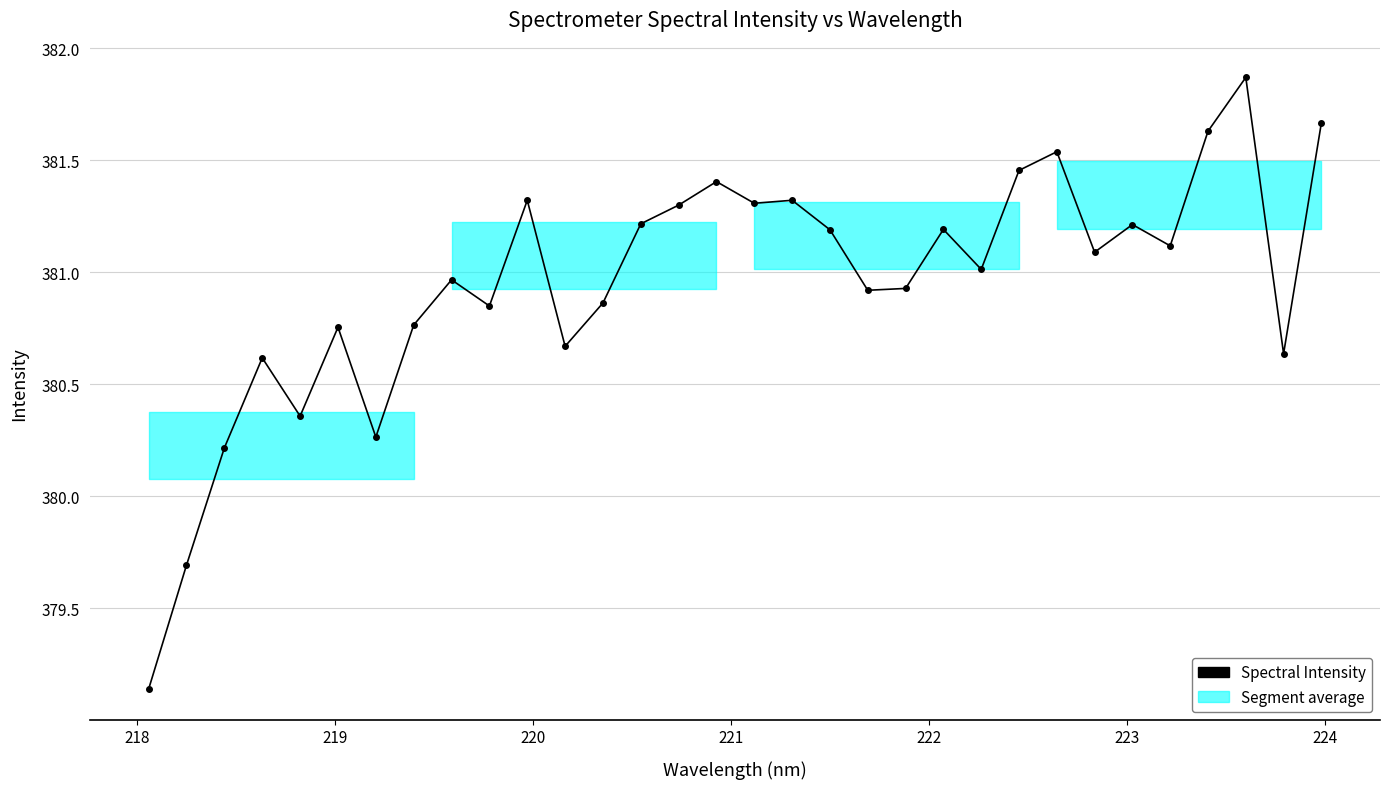

What is the value of the 26th point from the left?

381.1